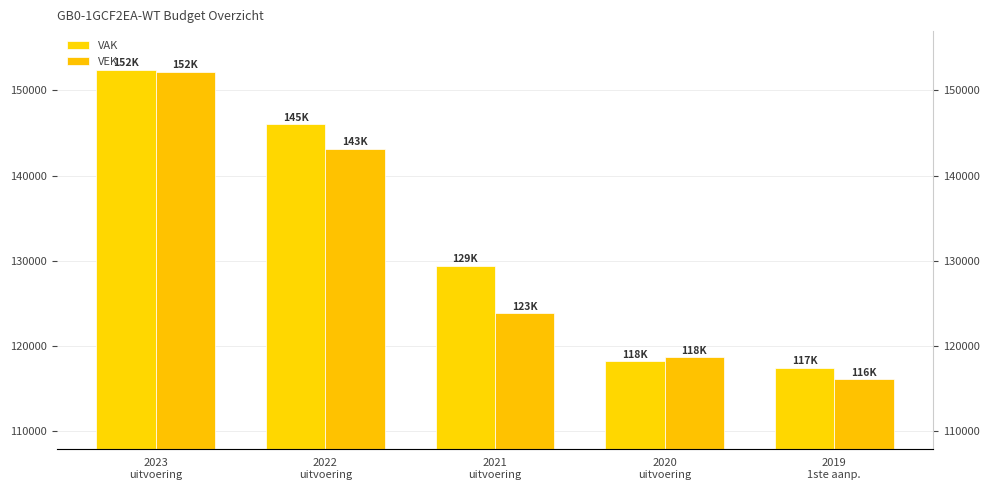

Which series has the widest spread of values?

VEK